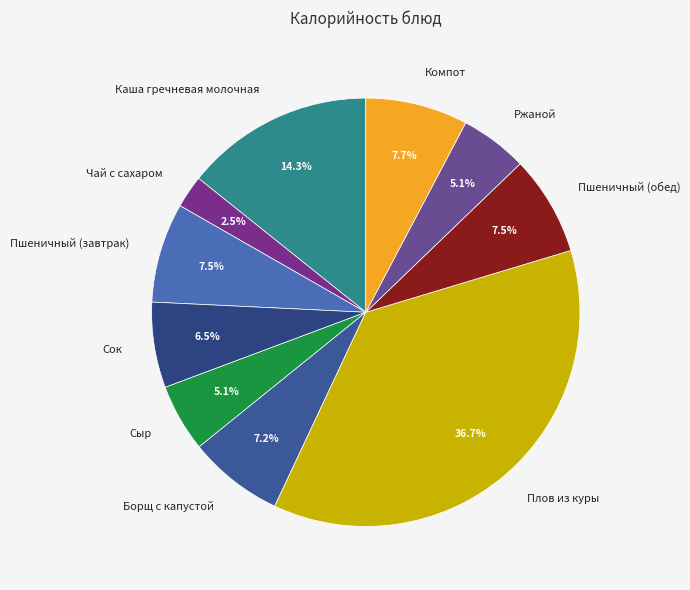

Which slice is the smallest?

Чай с сахаром